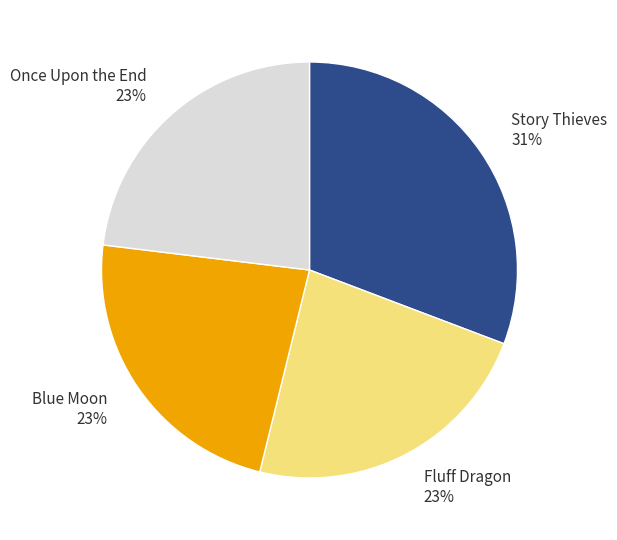

Which category has the biggest portion of the pie?

Story Thieves